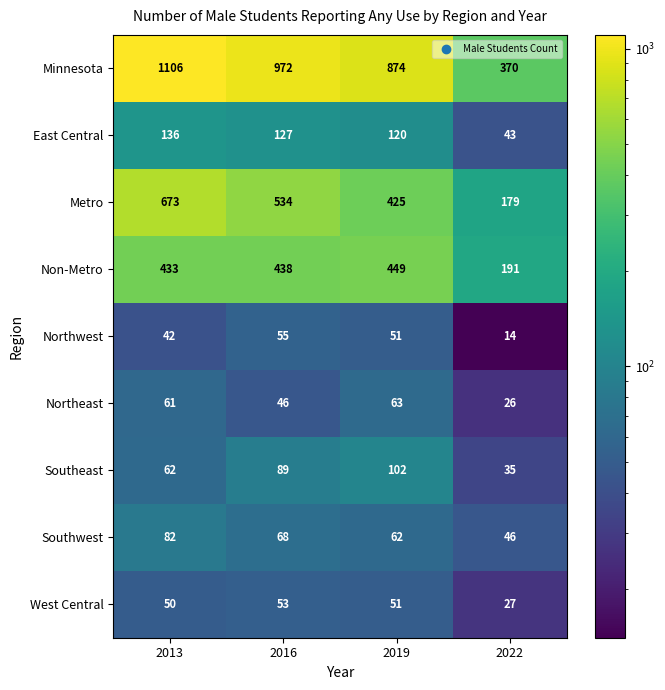

What is the lowest value of the Non-Metro series?

191